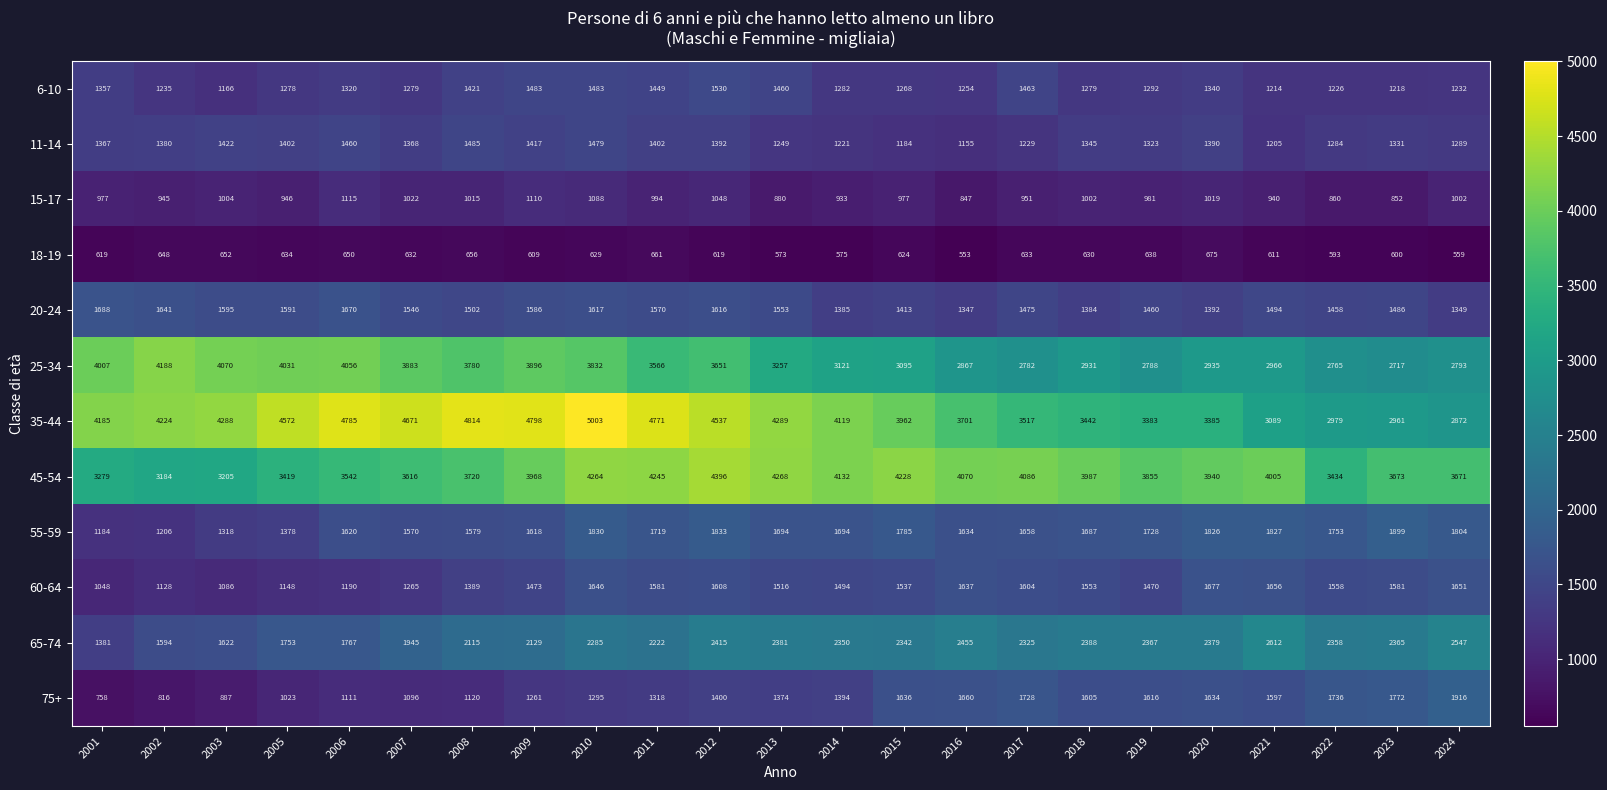

What is the sum of all 20-24 values?

34818